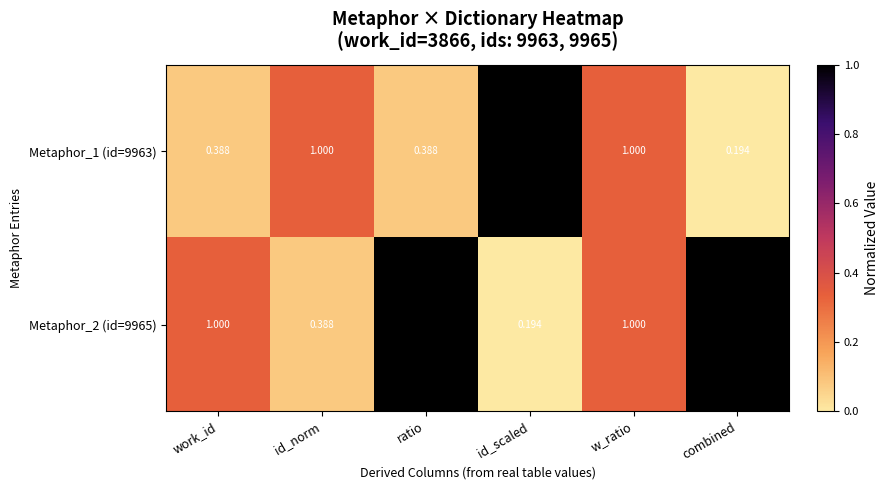

Which category has the lowest value in the Metaphor_2 (id=9965) series?

id_scaled